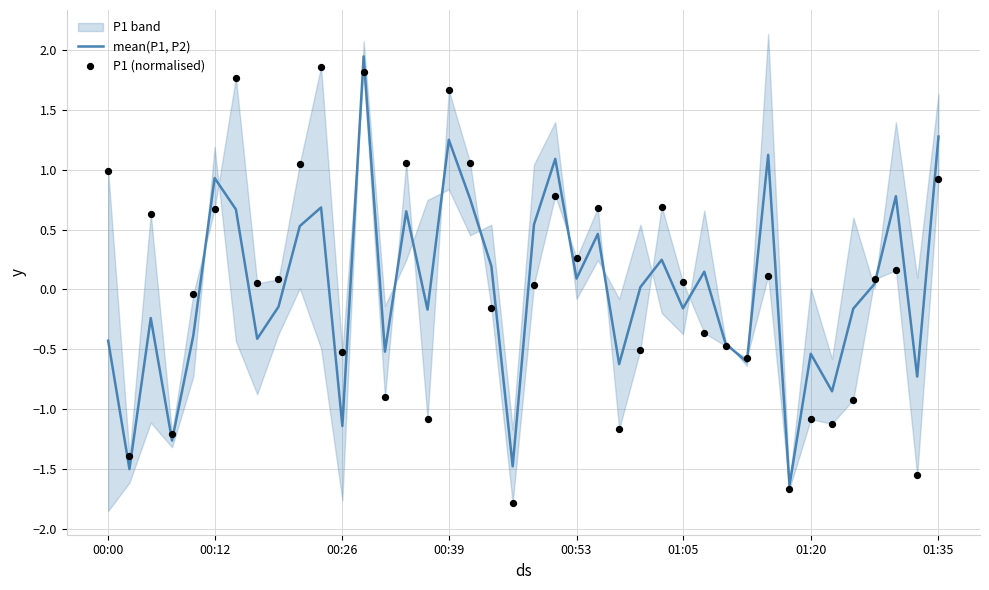

What is the total value across all series at 15?

-1.3